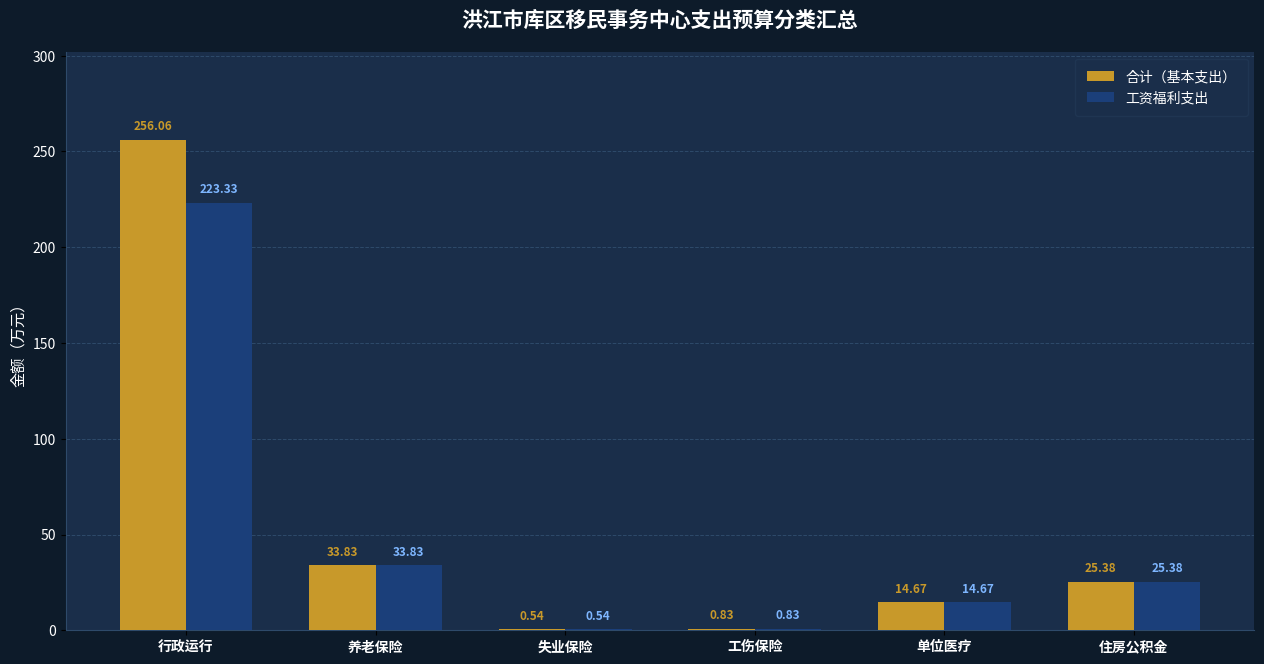

Where does the 工资福利支出 series first go above 25?

行政运行